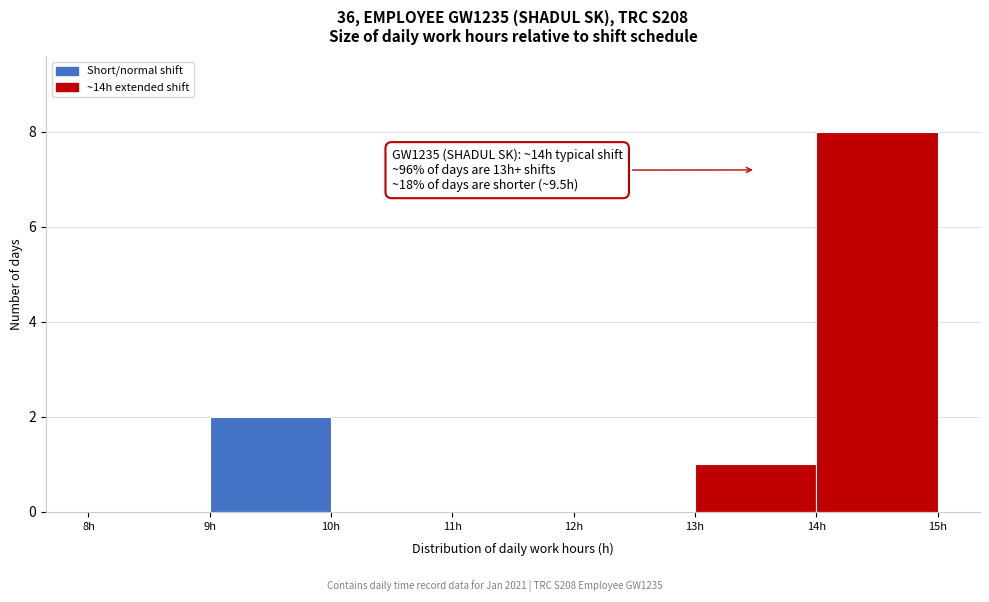

Which range on the x-axis has the tallest bar?

14 to 15